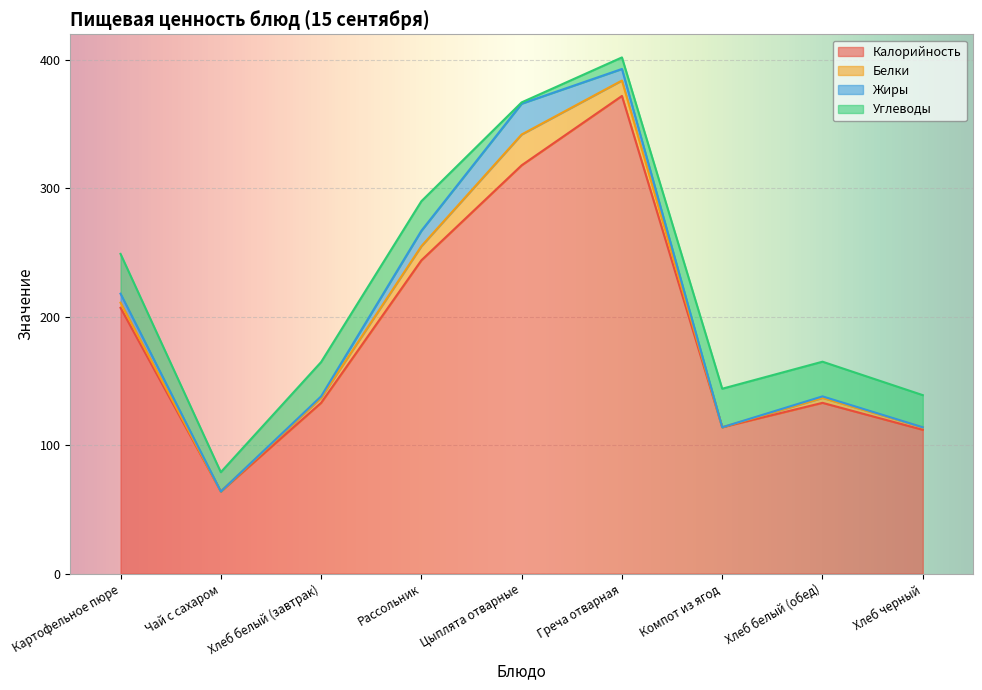

How many times do Углеводы and Белки cross each other?

2